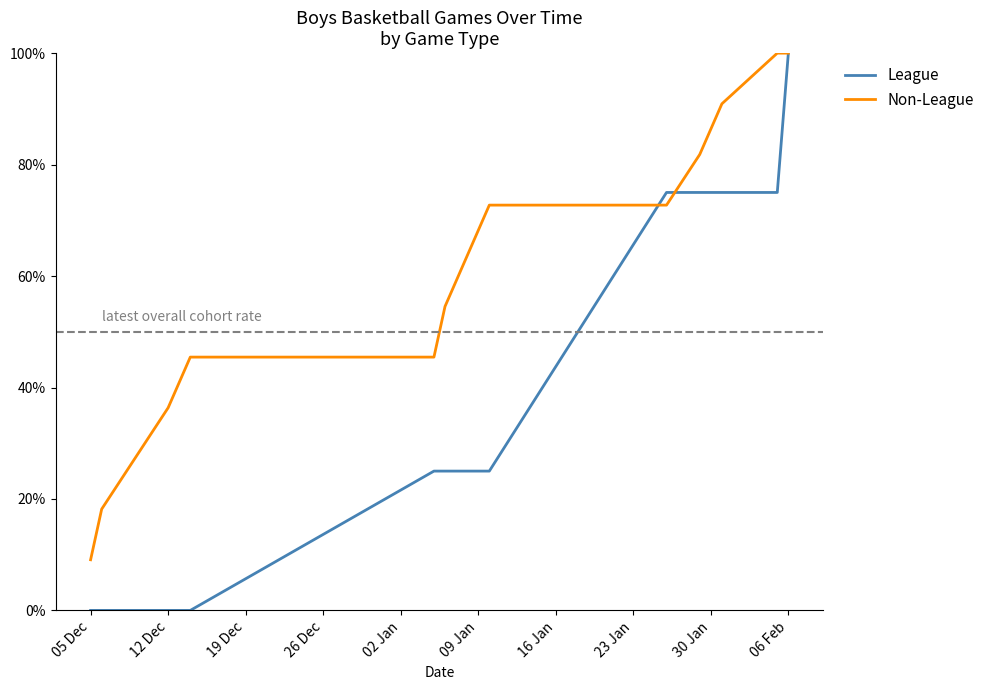

What are all the series names shown in the legend?

League, Non-League